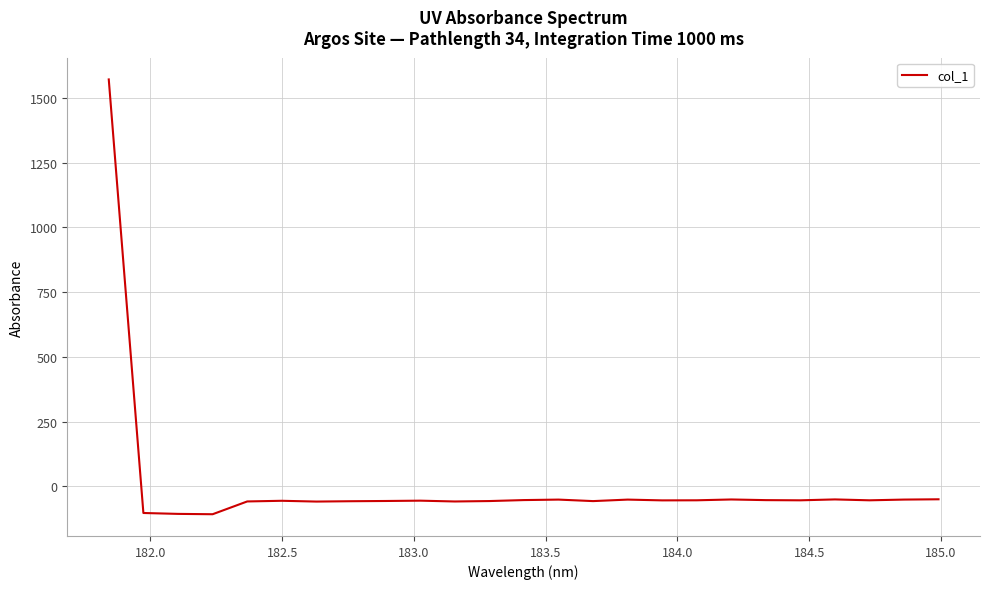

What is the difference between the maximum and minimum values?

1679.7